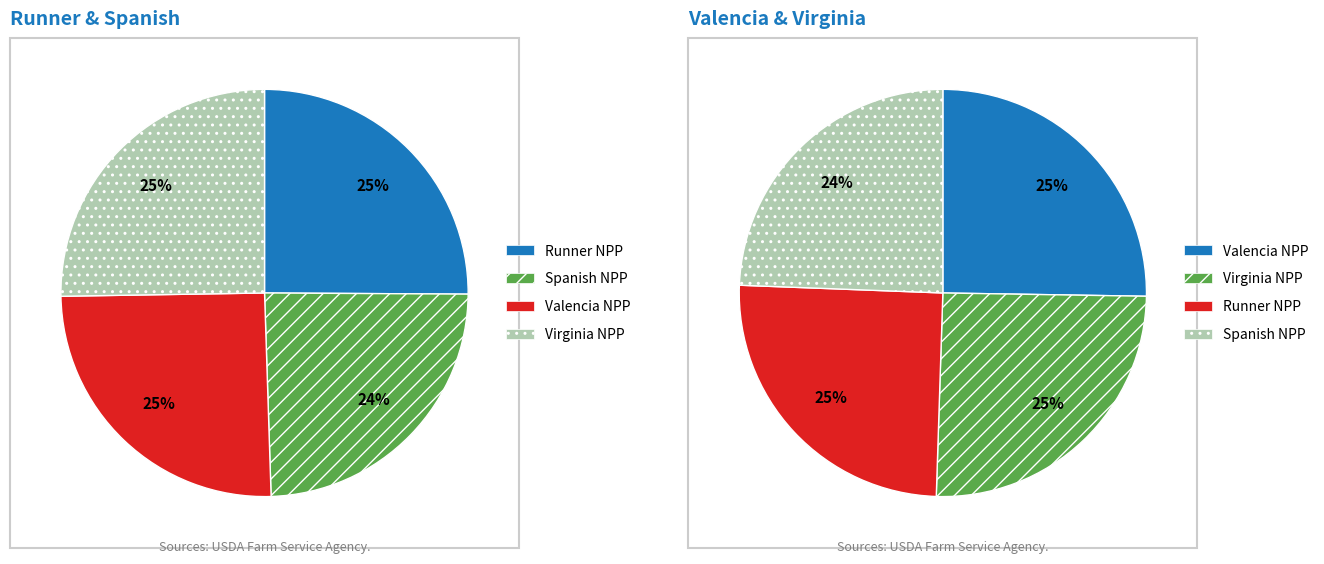

What percentage is the Valencia NPP slice, to the nearest percent?

25%